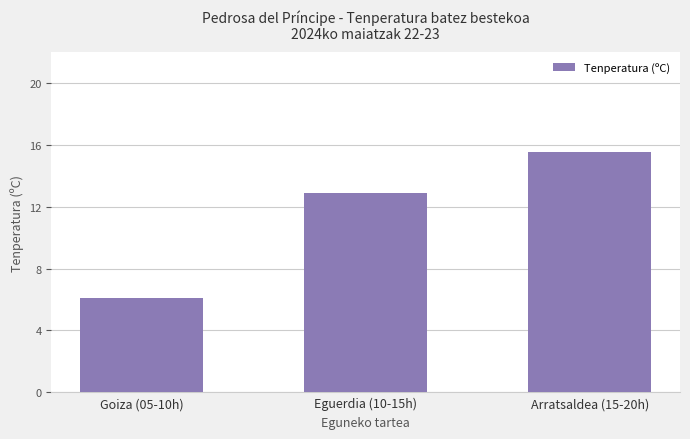

What is the smallest value displayed?

6.1